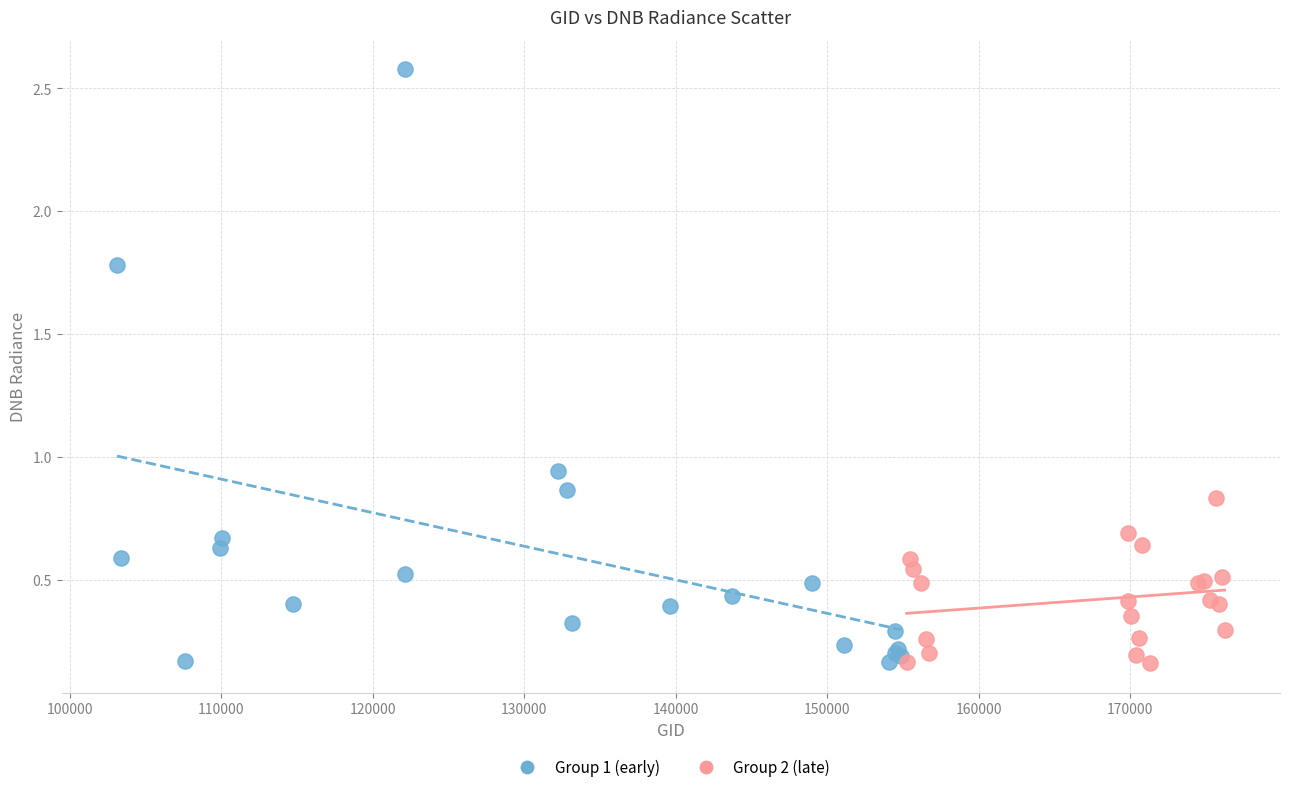

Which series has the widest spread of Y values?

Group 1 (early)